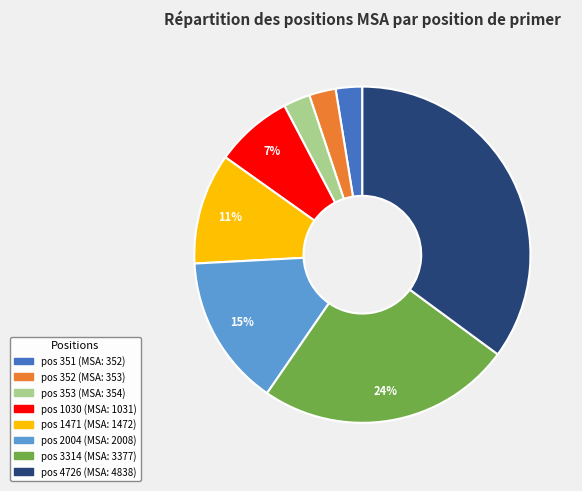

To the nearest percent, what is the average slice percentage?

12%